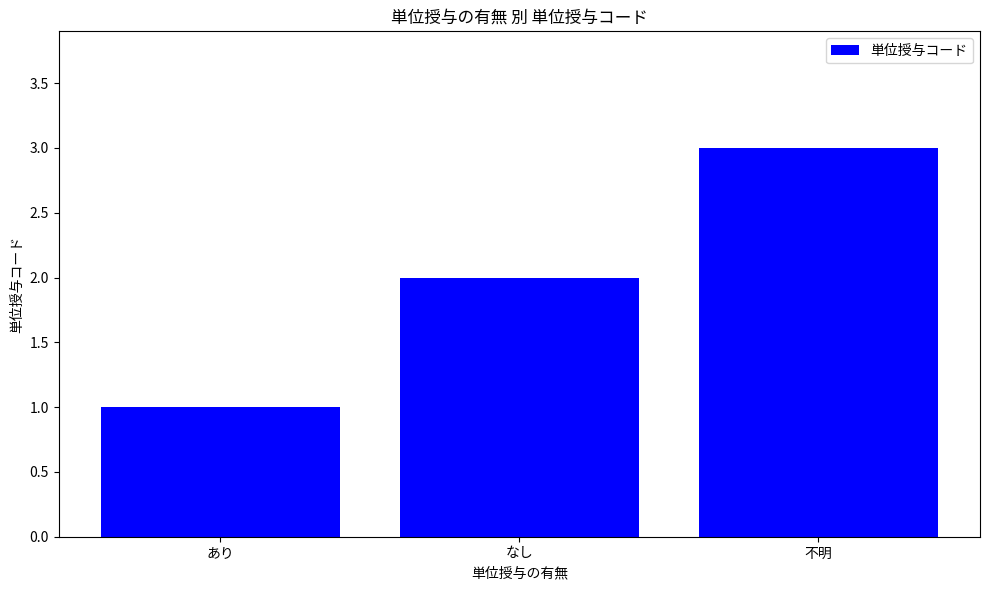

The chart shows a value of 5 at 不明. True or false?

False